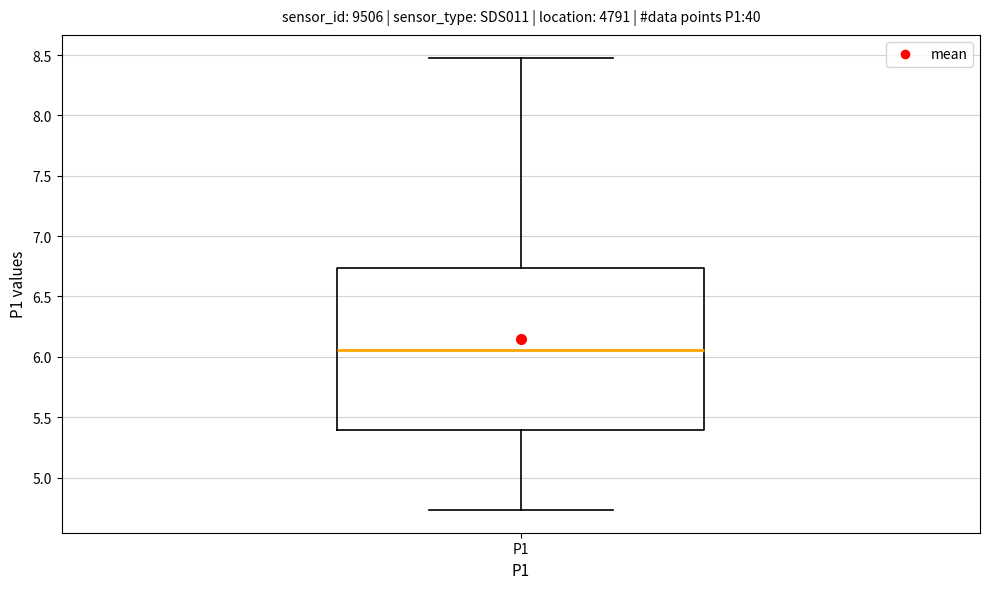

Transcribe this box plot: give where the median line is, the range the box spans, and where the two whiskers end, as read against the y-axis. The values are not printed on the chart, so give them approximately, as read against the axis.

median 6.05, box 5.40 to 6.75, whiskers 4.75 to 8.50